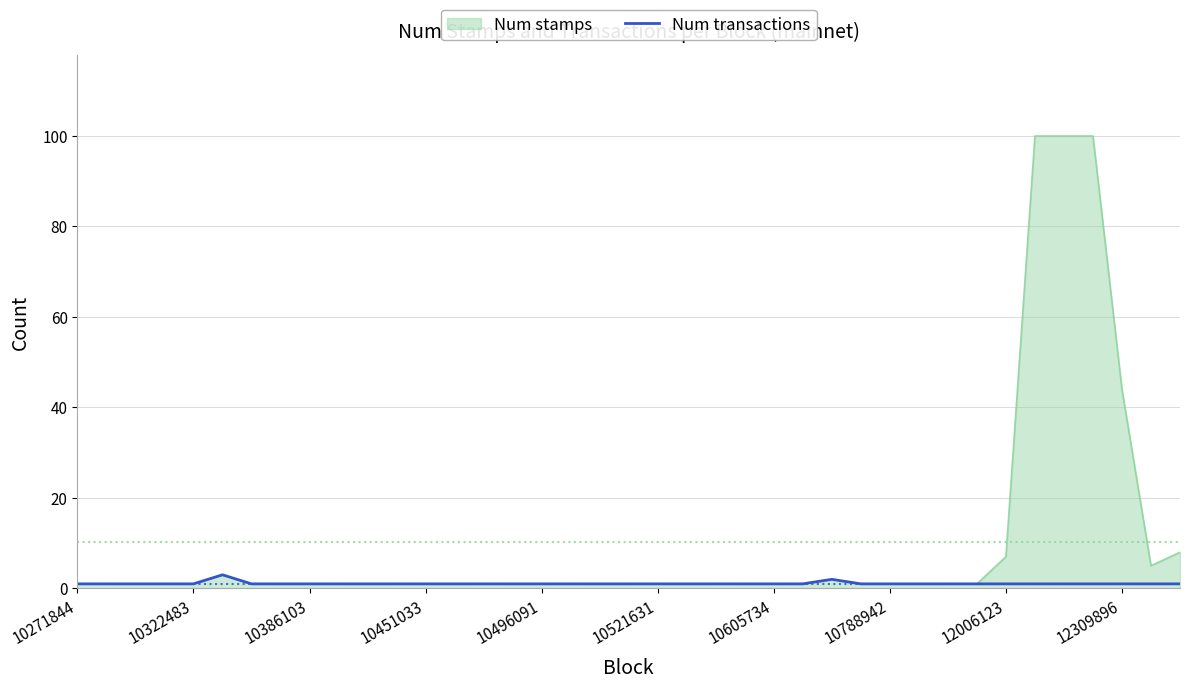

List the series in order of their overall mean, highest first.

Num stamps, Num transactions